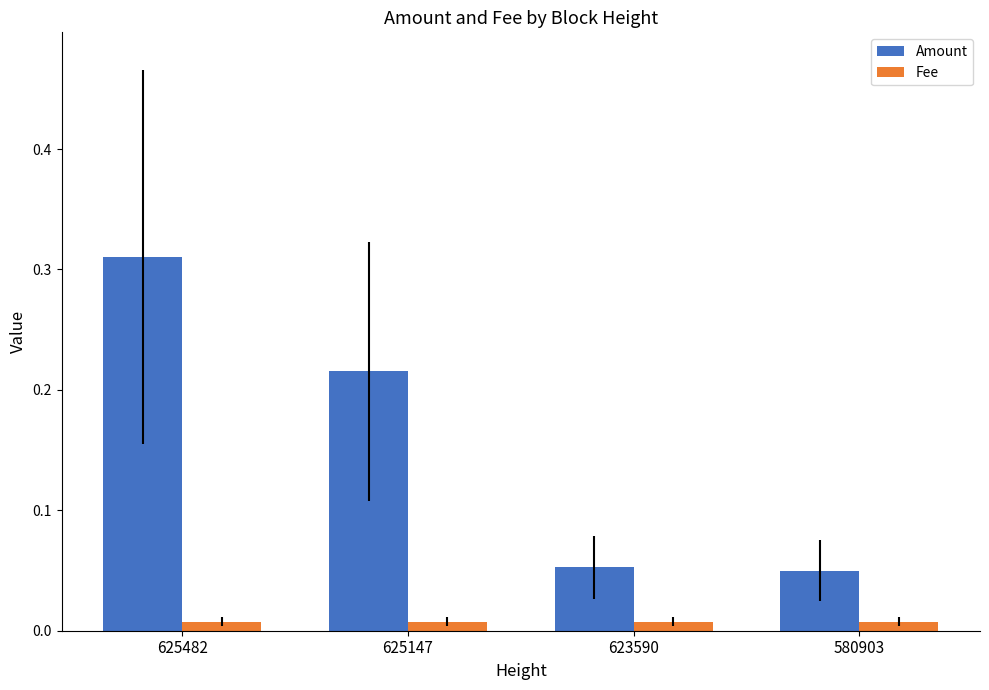

The value of Amount at 625147 is 0.1. True or false?

False